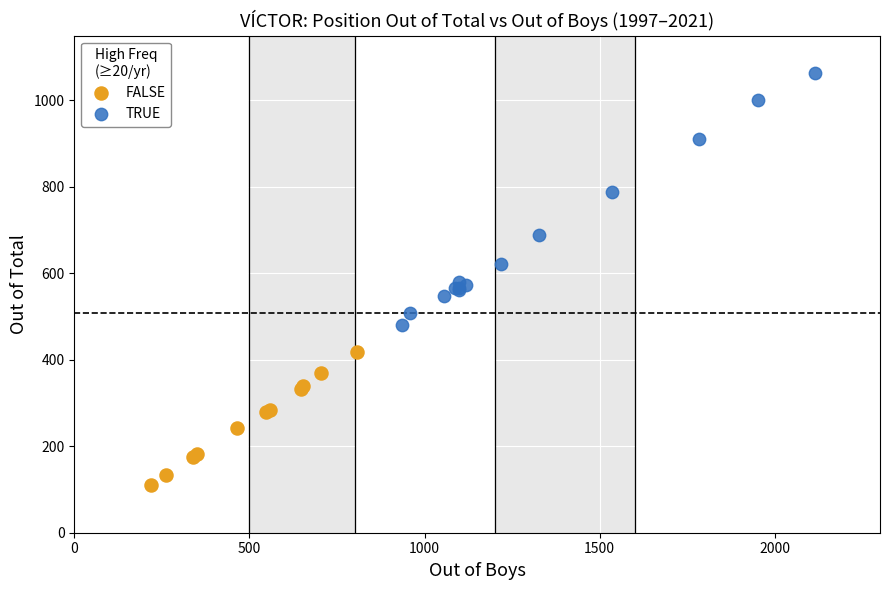

Which series contains the lowest Y value?

FALSE